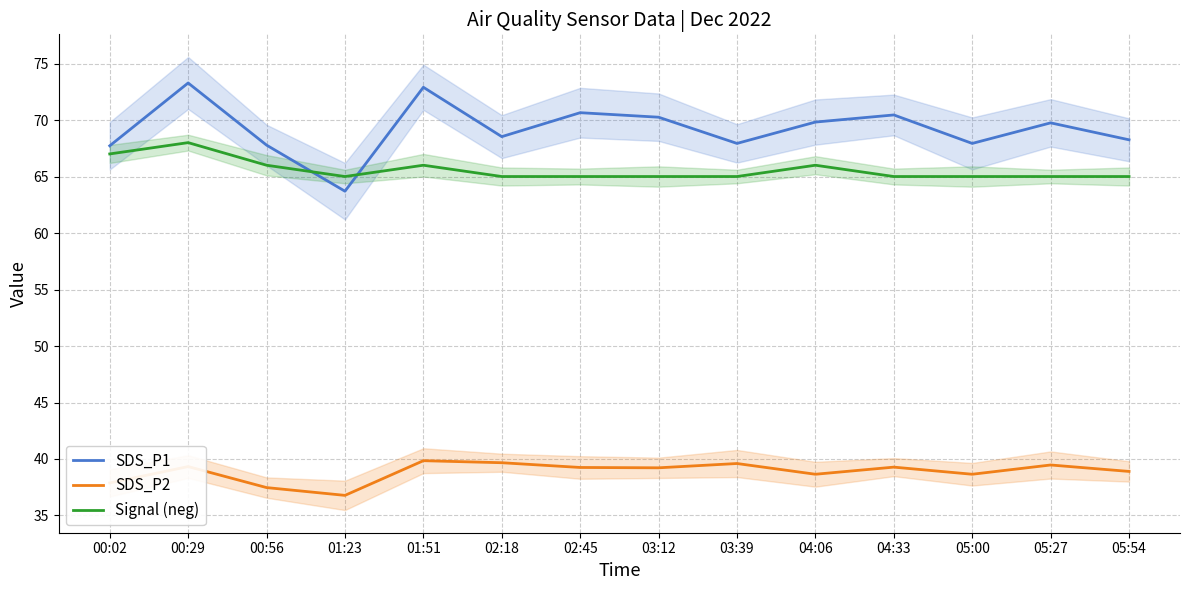

What is the sum of all SDS_P1 values?

968.9